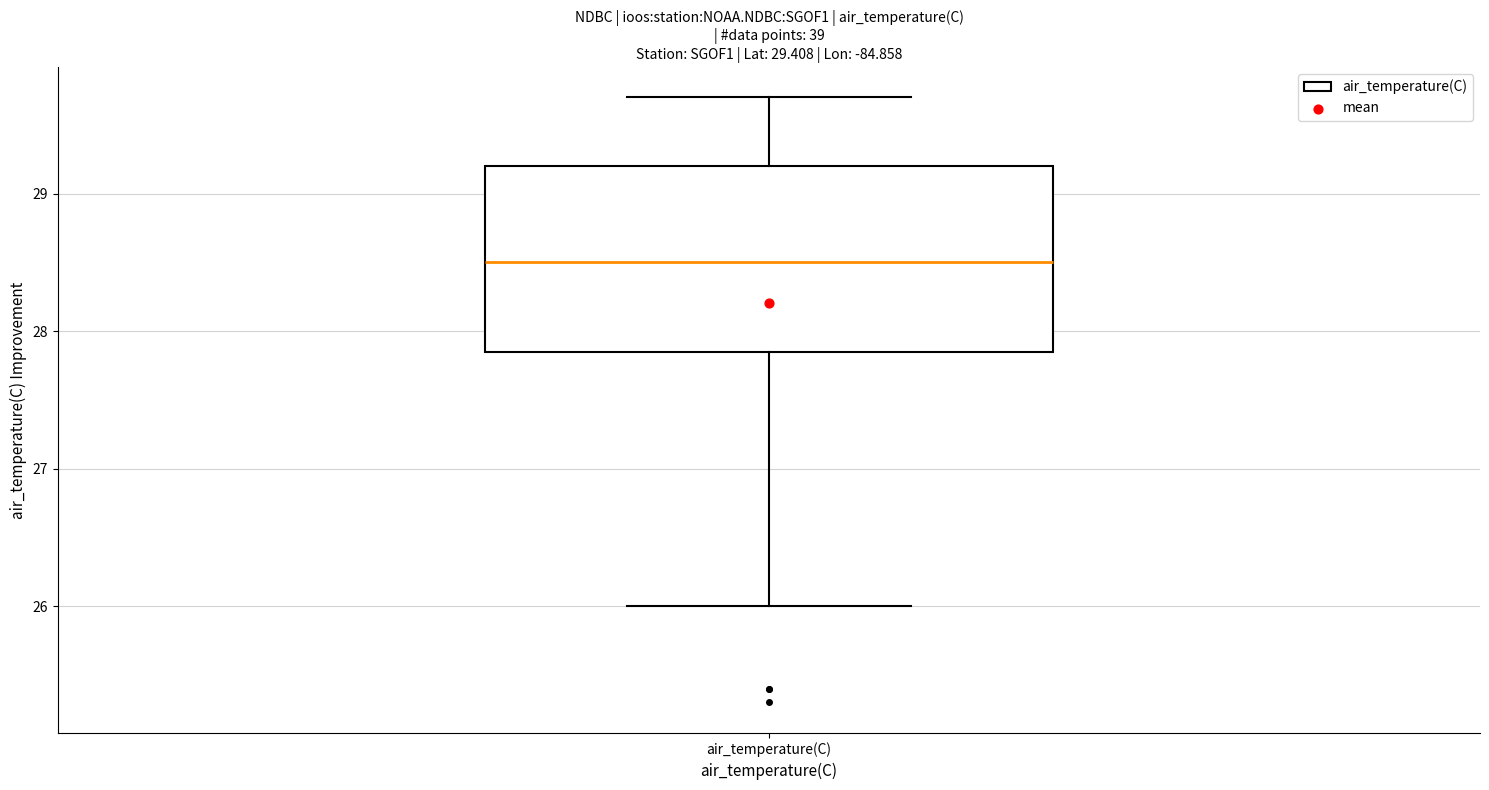

Transcribe this box plot: give where the median line is, the range the box spans, and where the two whiskers end, as read against the y-axis. The values are not printed on the chart, so give them approximately, as read against the axis.

median 28.5, box 27.9 to 29.2, whiskers 26.0 to 29.7